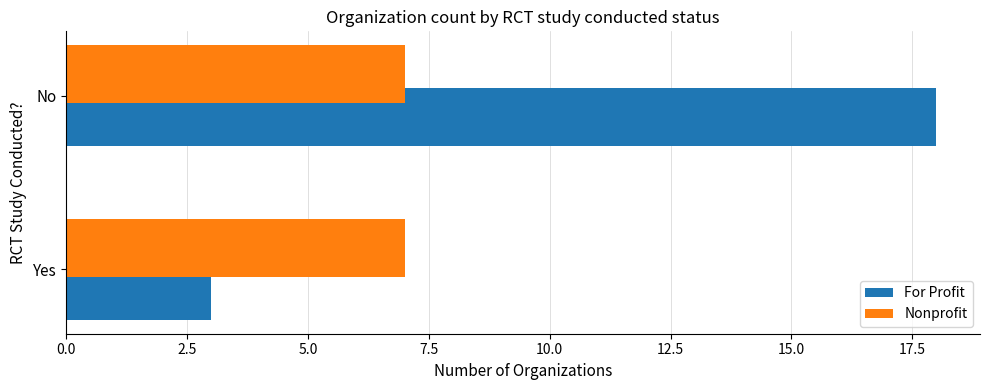

Which label corresponds to the largest value in the chart?

No